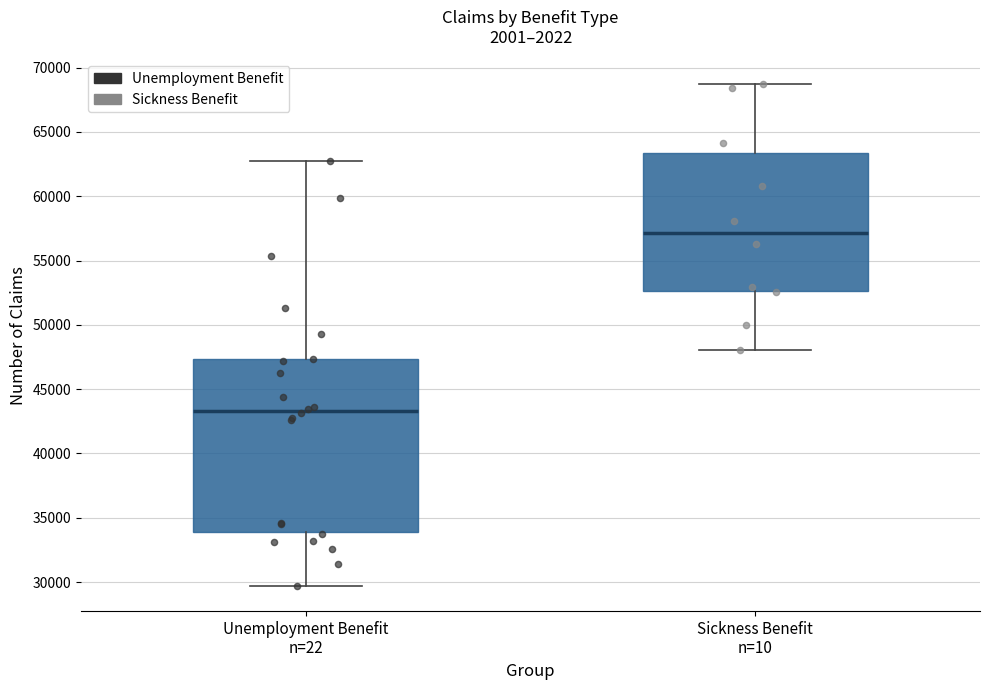

Reading left to right, transcribe this box plot: for each box, give where its median line is, the range the box spans, and where its two whiskers end, as read against the y-axis. The values are not printed on the chart, so give them approximately, as read against the axis.

Unemployment Benefit n=22: median 43500, box 34000 to 47500, whiskers 29500 to 63000
Sickness Benefit n=10: median 57000, box 52500 to 63500, whiskers 48000 to 68500